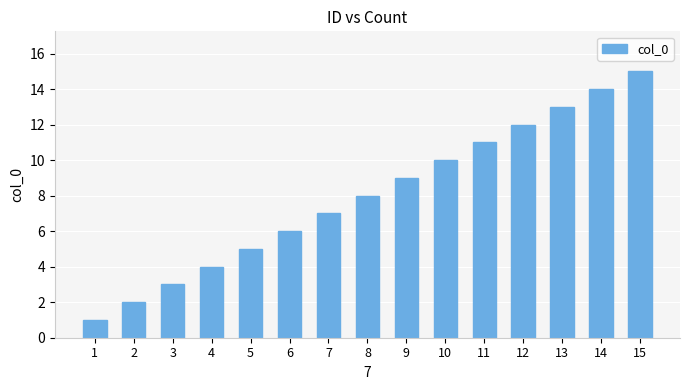

True or false: the data shows 10 at 10.

True